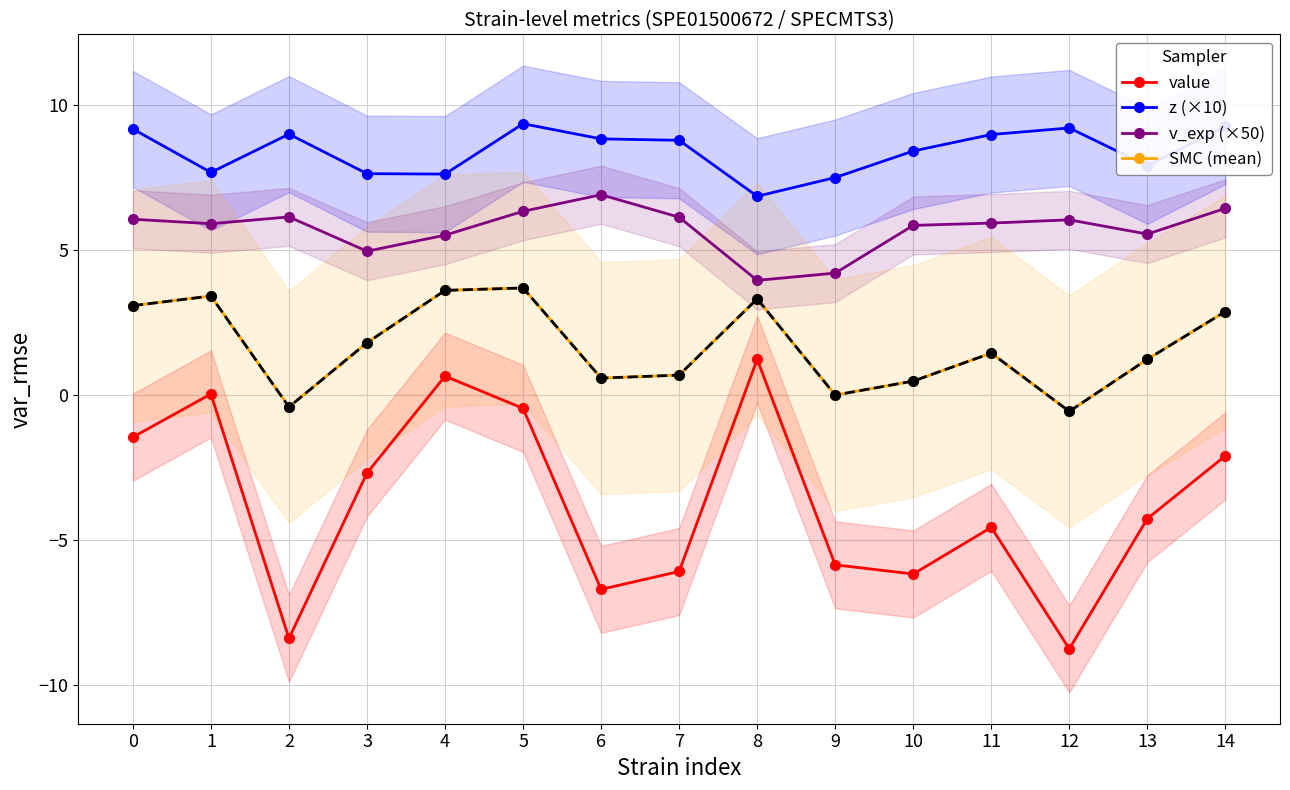

How many values in the value series exceed -4?

7